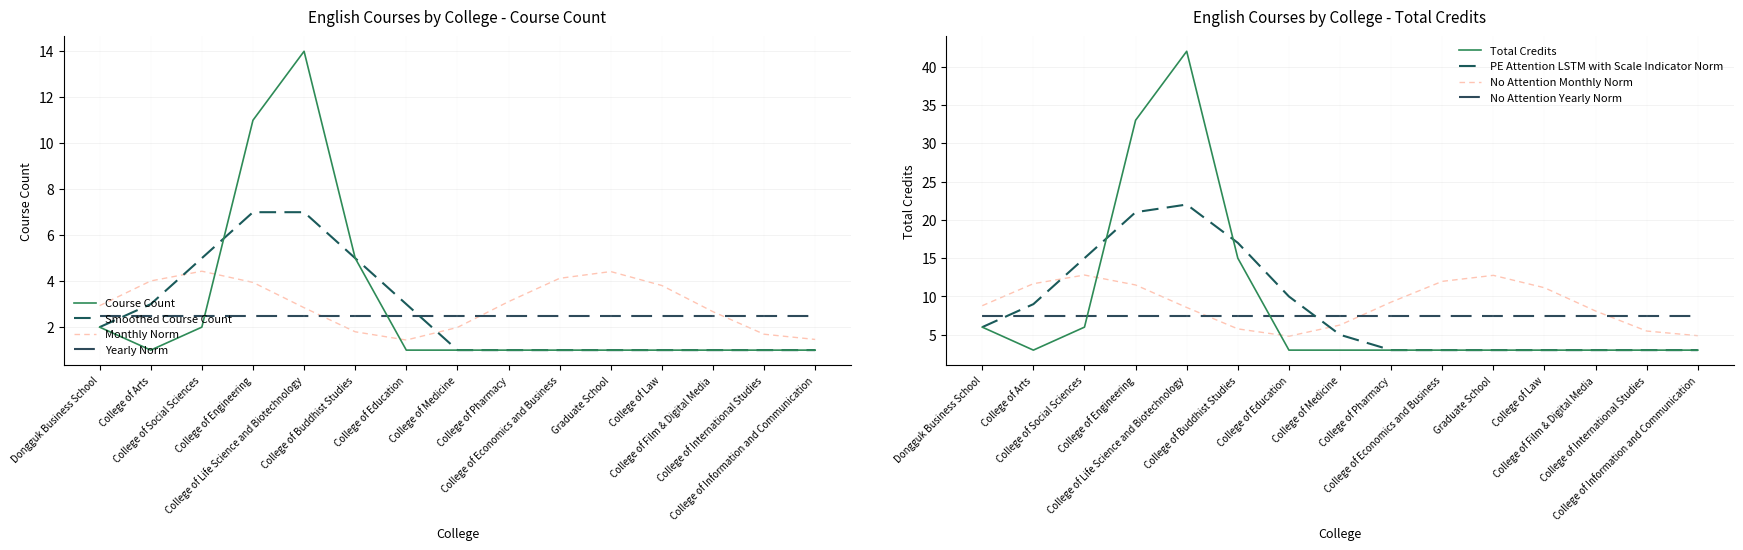

At which category is the sum across all series the highest?

College of Life Science and Biotechnology